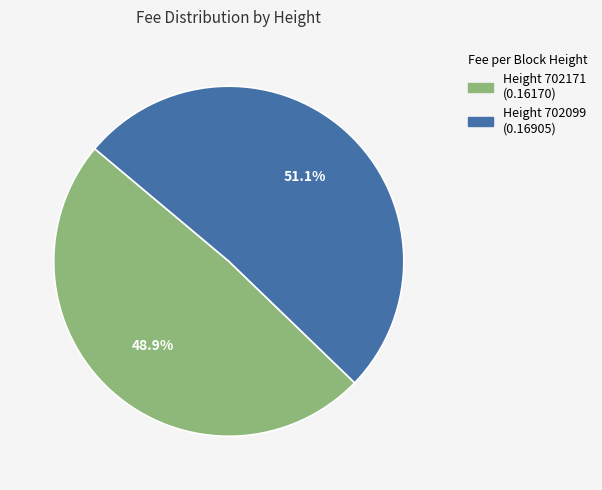

Is there any slice that represents more than half of the pie?

Yes